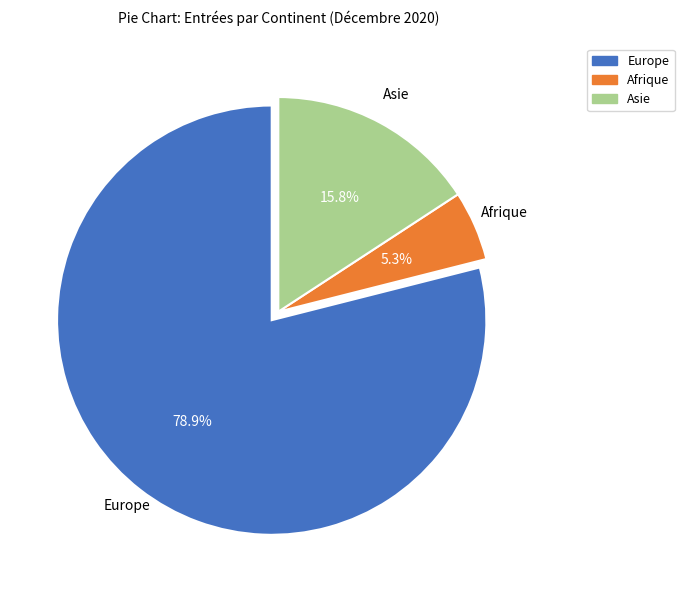

Is there any slice that represents more than half of the pie?

Yes